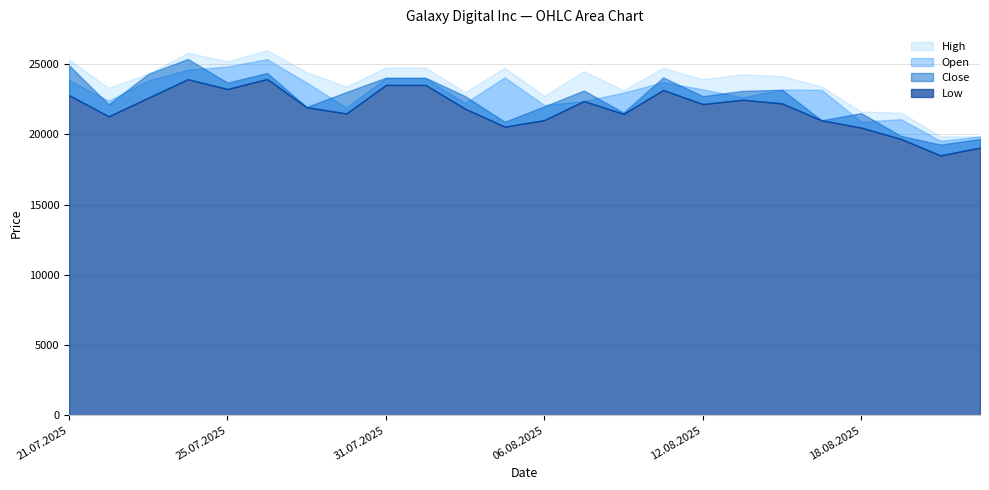

At 15.08.2025, list the series in order from smallest to largest.

Close, Low, Open, High